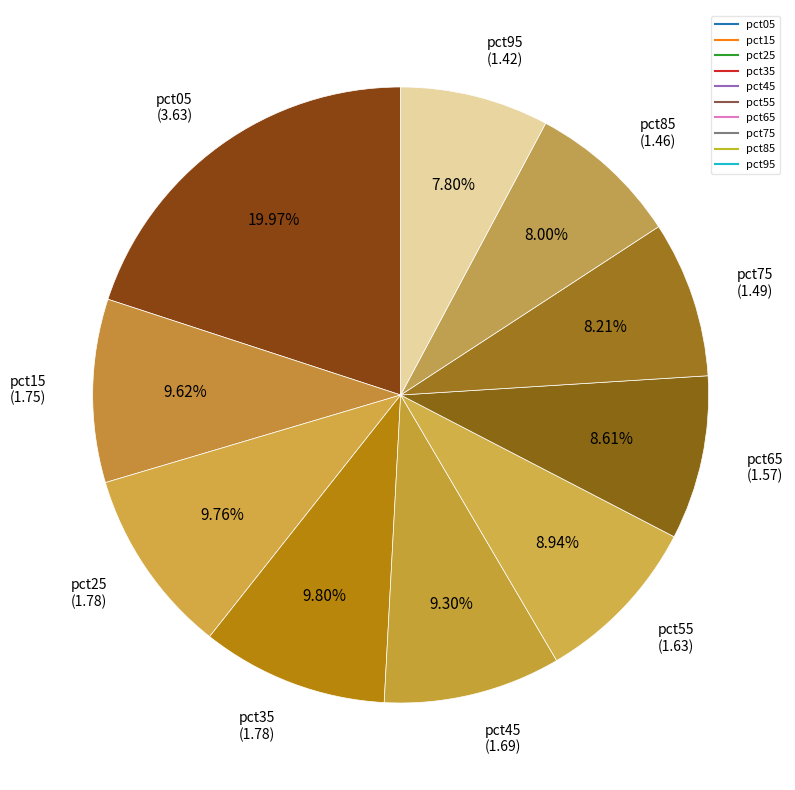

To the nearest percent, what is the combined percentage of pct05 and pct35?

30%